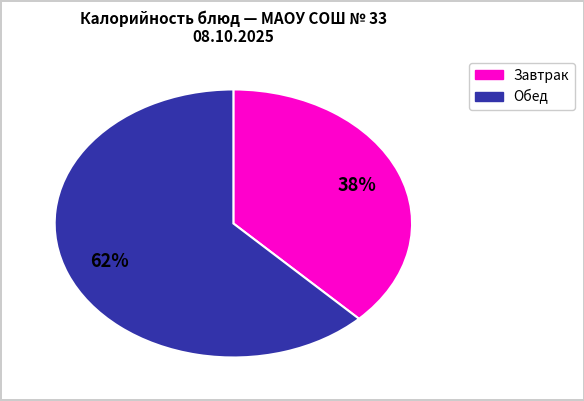

Is there a majority slice in this chart?

Yes